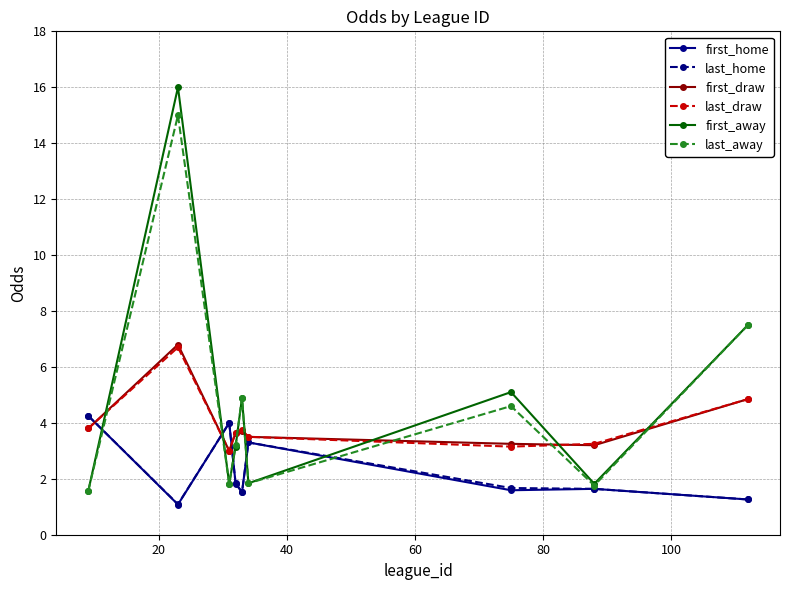

True or false: first_away has more than 1 interior local peaks.

True